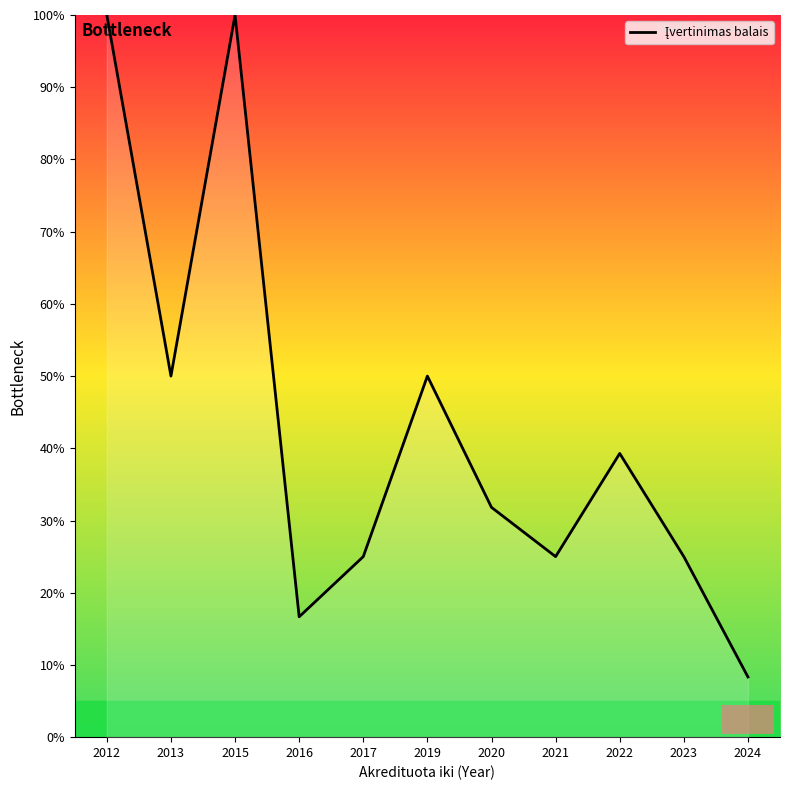

Where is the data nearest to the value 54?

2013